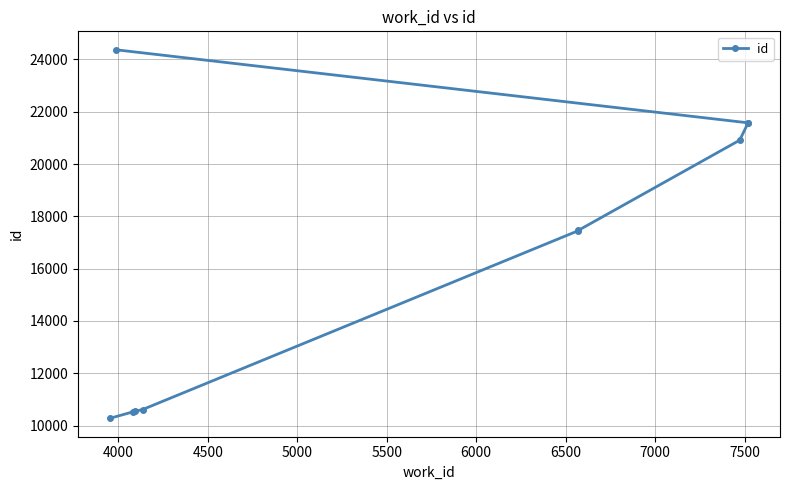

The chart shows a value of 10527 at 4000. True or false?

True